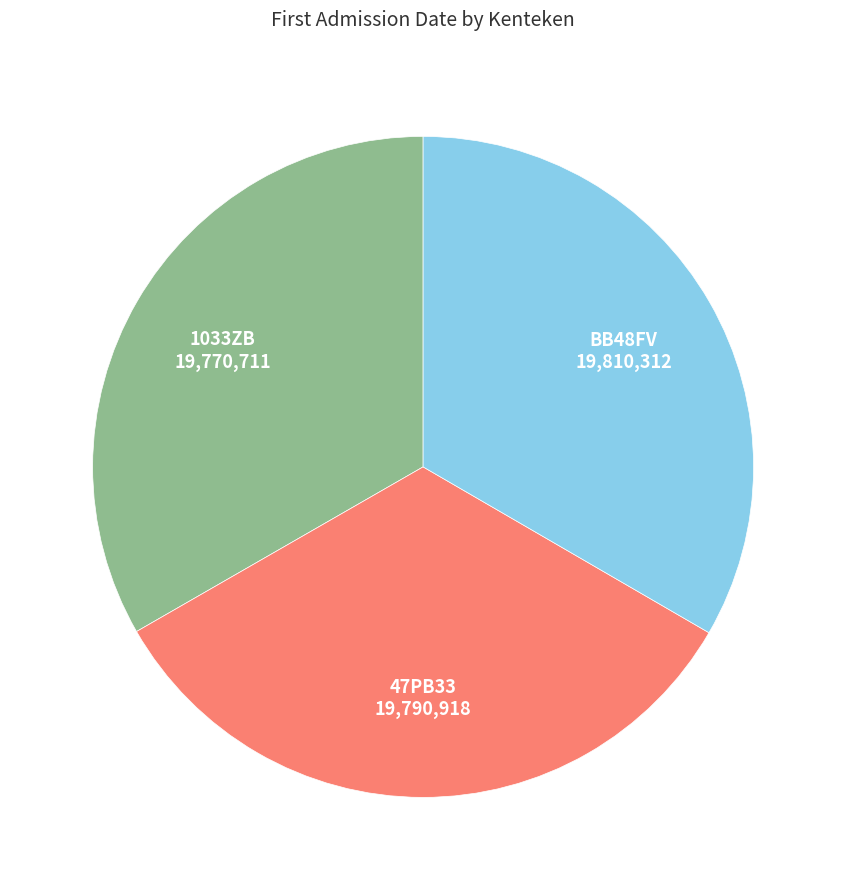

Does any single category account for the majority?

No